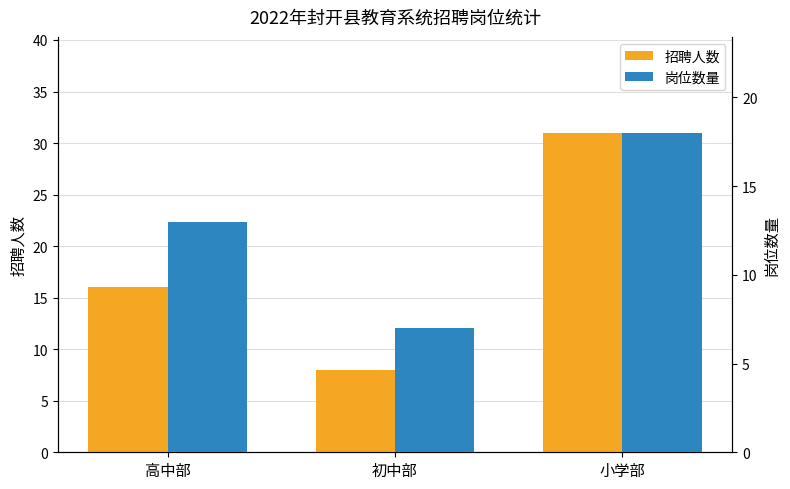

Where is 岗位数量 nearest to the value 12?

高中部